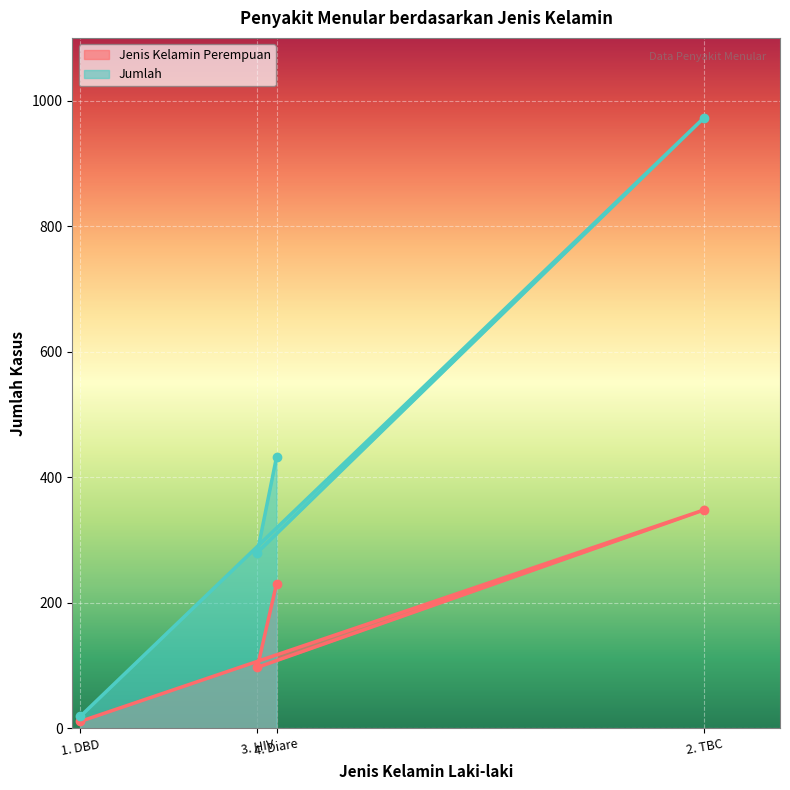

How many values in the Jumlah series are below 432?

2